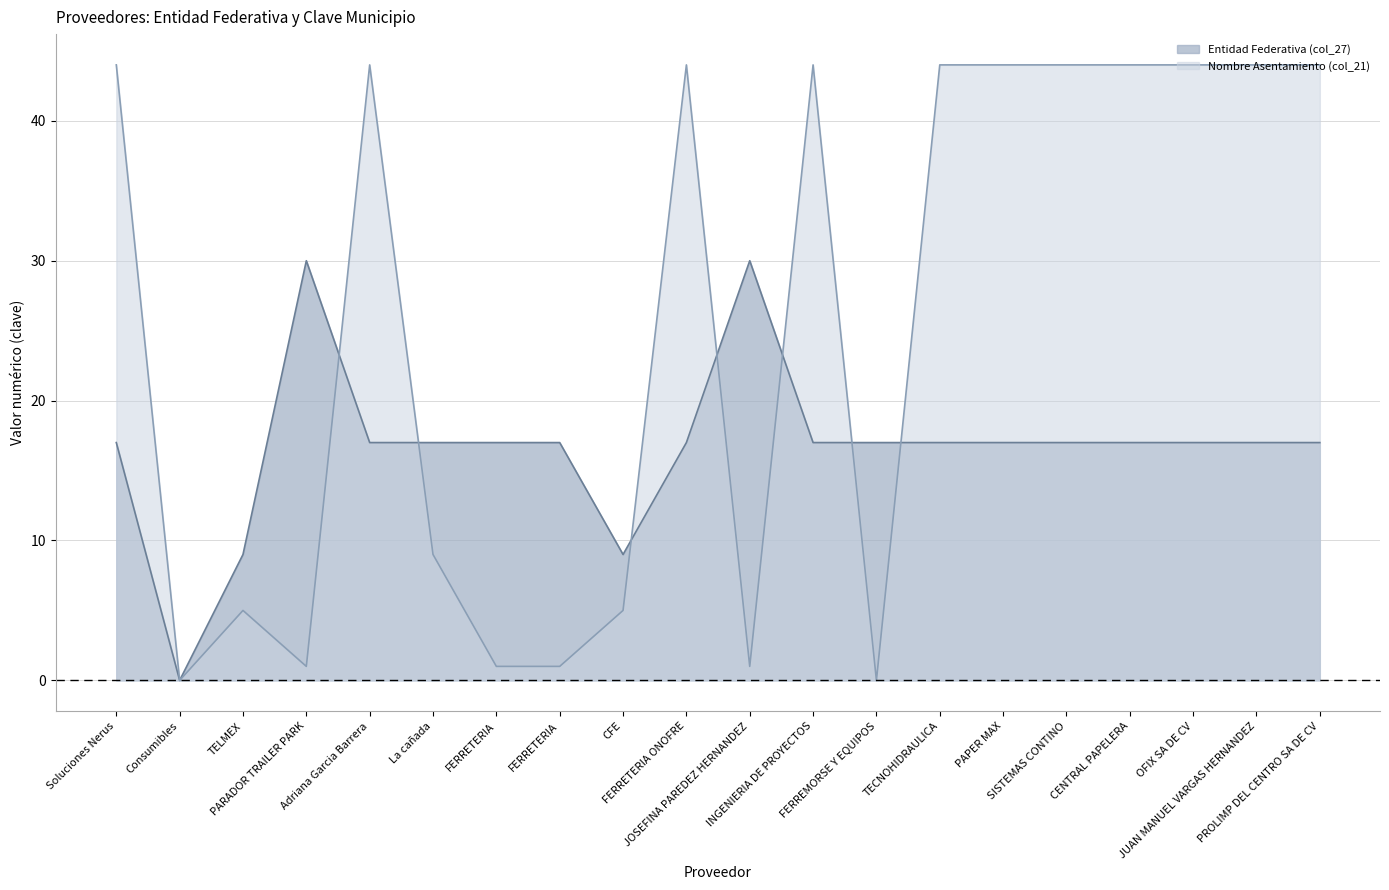

At which category is the sum across all series the highest?

Soluciones Nerus